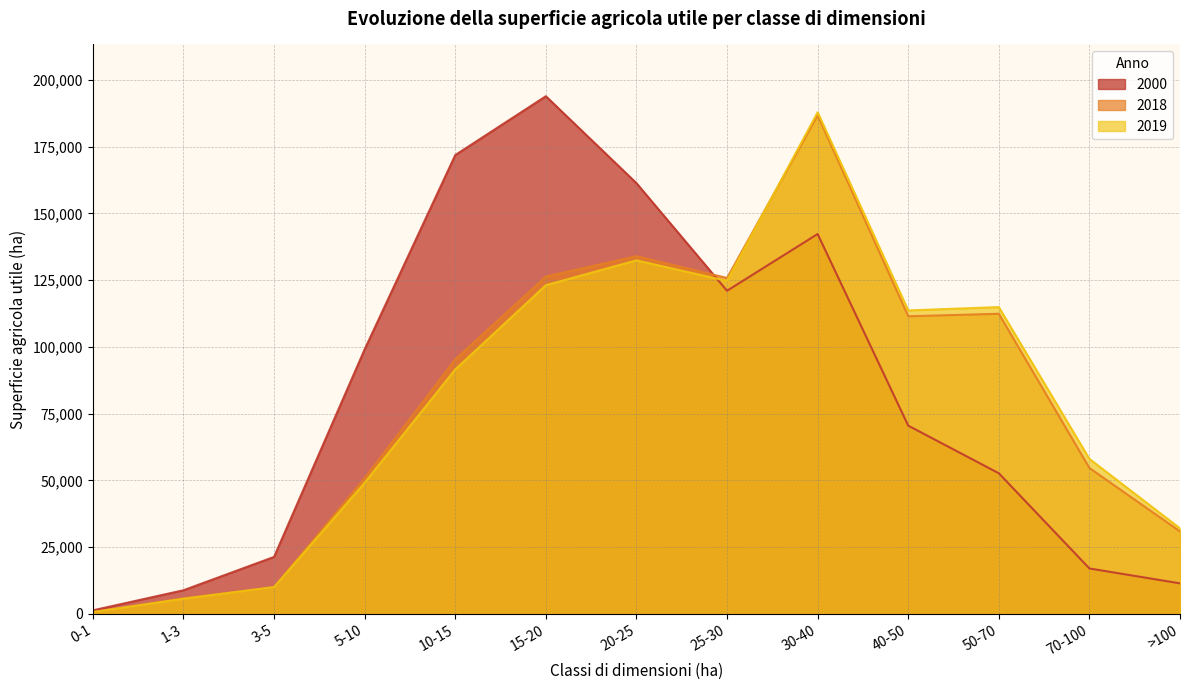

How many series are shown in this chart?

3